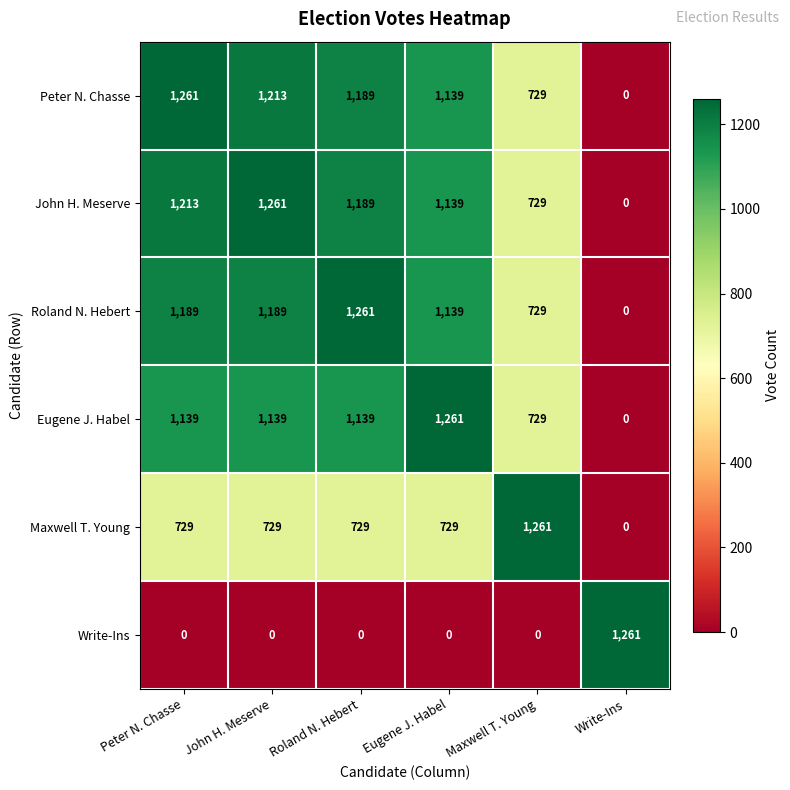

What is the total value across all series at Eugene J. Habel?

5407